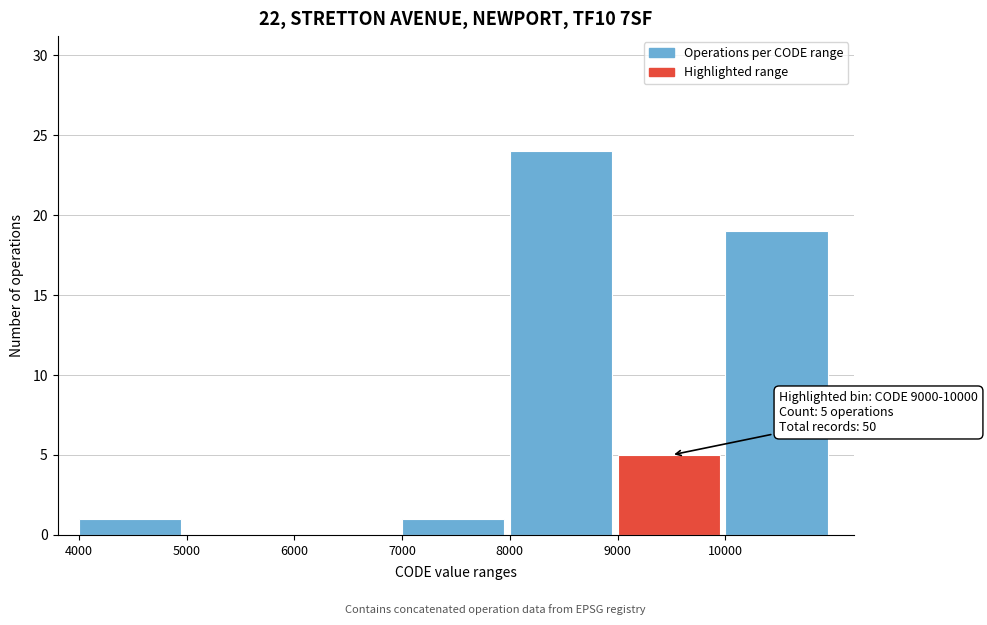

Which range on the x-axis has the tallest bar?

8000 to 9000